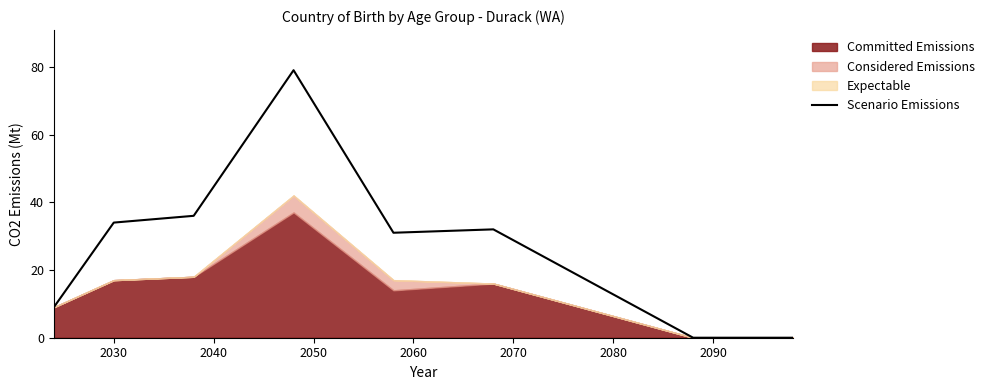

Where is the first local maximum?

2050